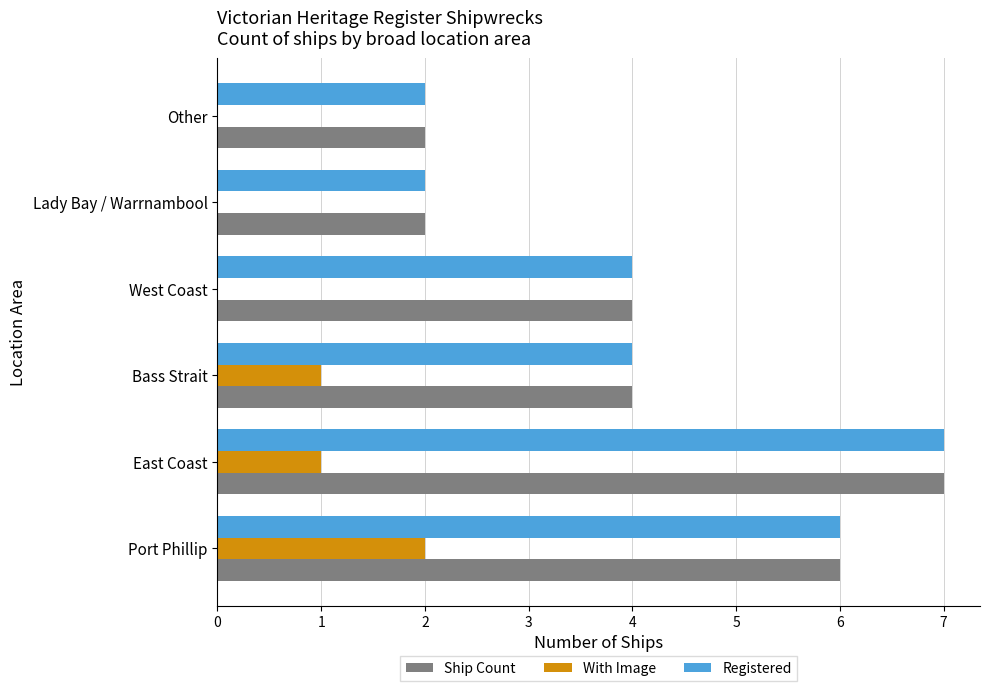

At which category is the sum across all series the highest?

East Coast